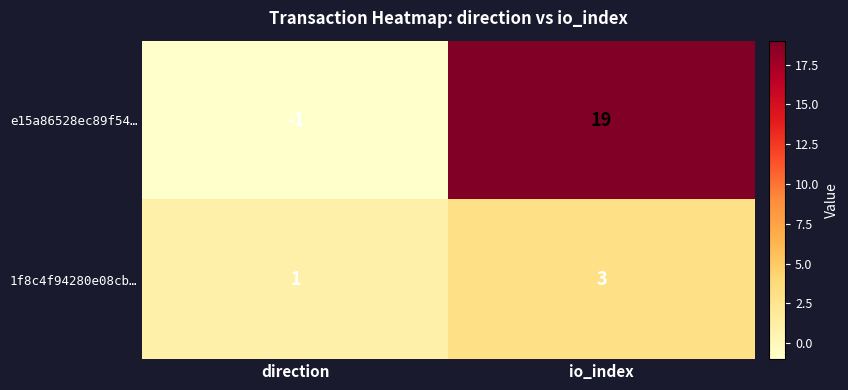

List the series in order of their overall mean, highest first.

e15a86528ec89f54…, 1f8c4f94280e08cb…